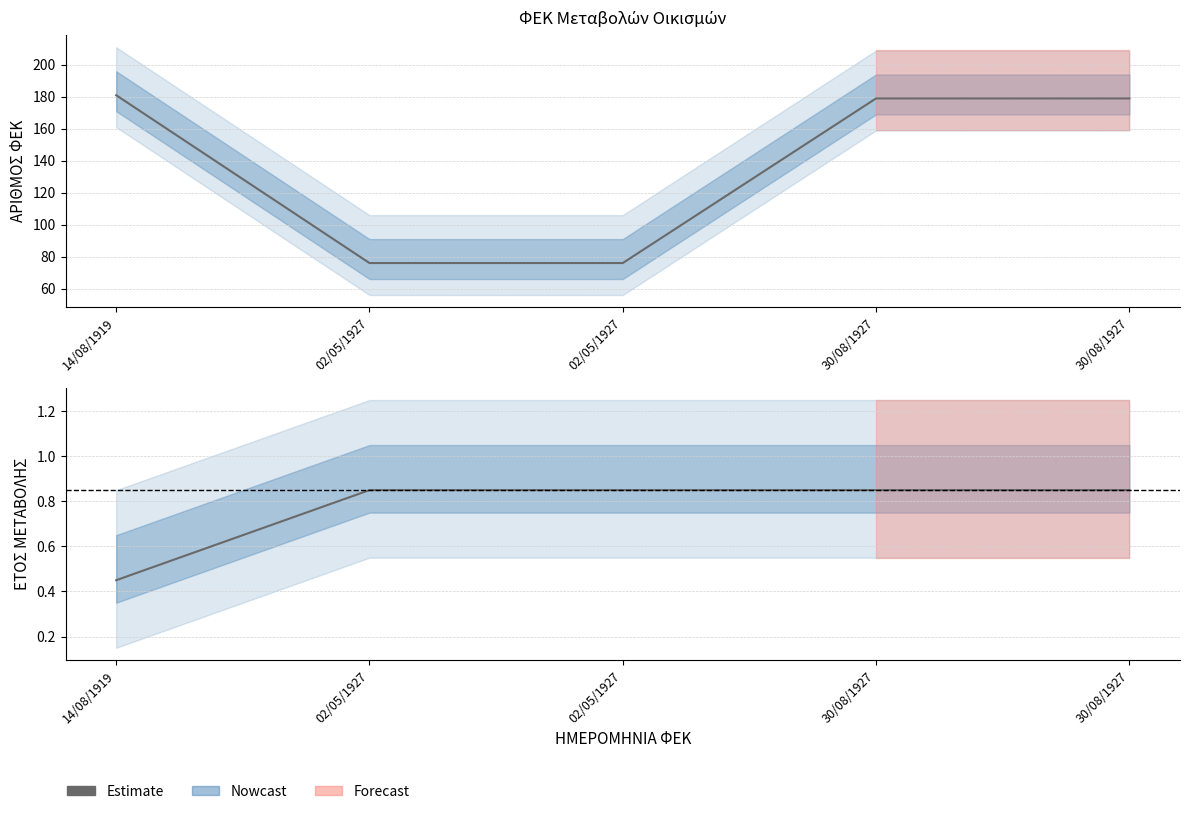

How many values are between 0 and 1?

5